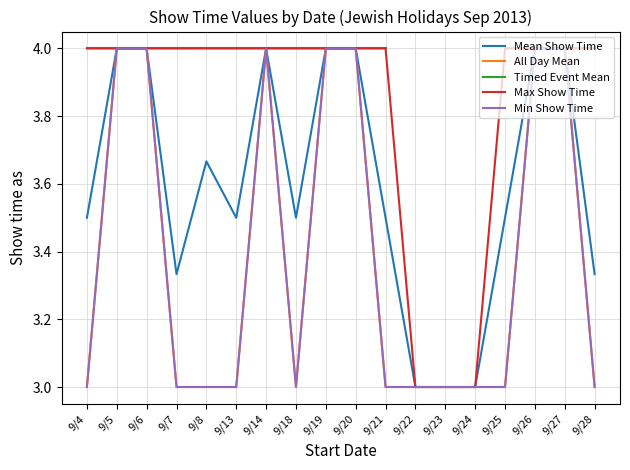

At 9/20, list the series in order from largest to smallest.

Mean Show Time, All Day Mean, Timed Event Mean, Max Show Time, Min Show Time